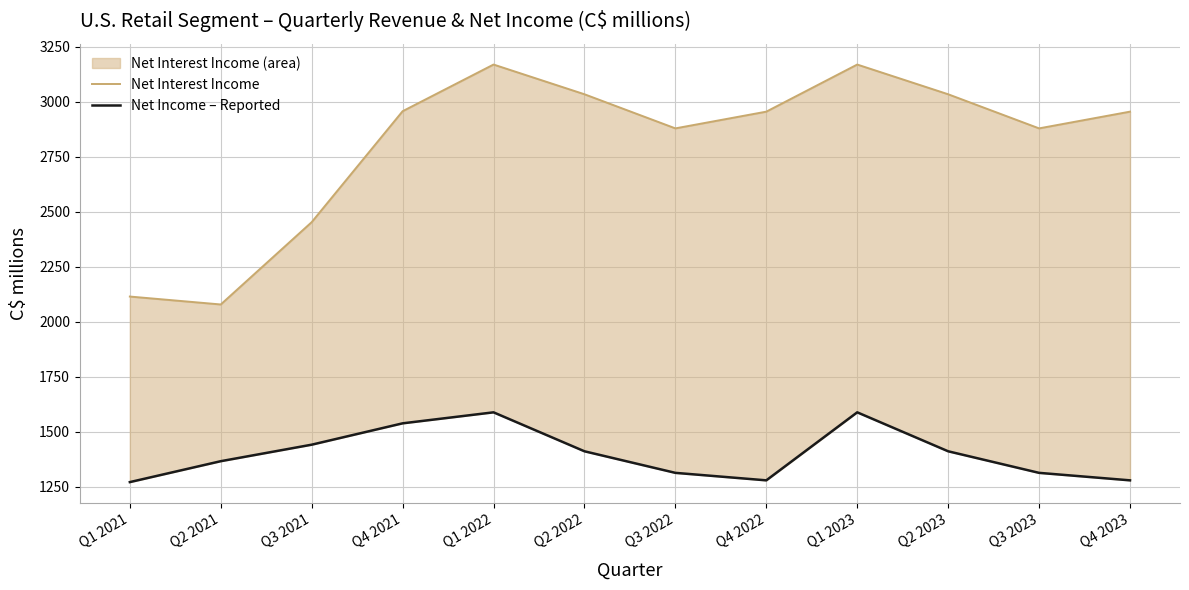

In Net Income – Reported, how many points are higher than both neighbors (excluding endpoints)?

2